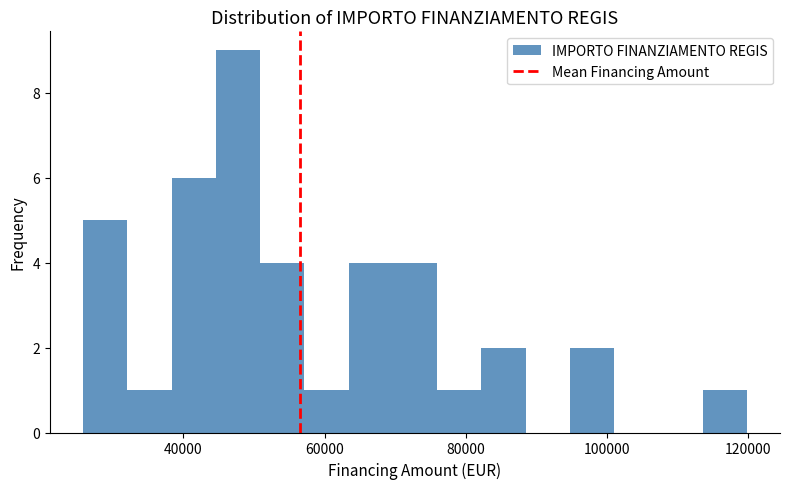

Around what value on the x-axis is the tallest bar? Give the approximate position of its centre, as read against the axis.

48000